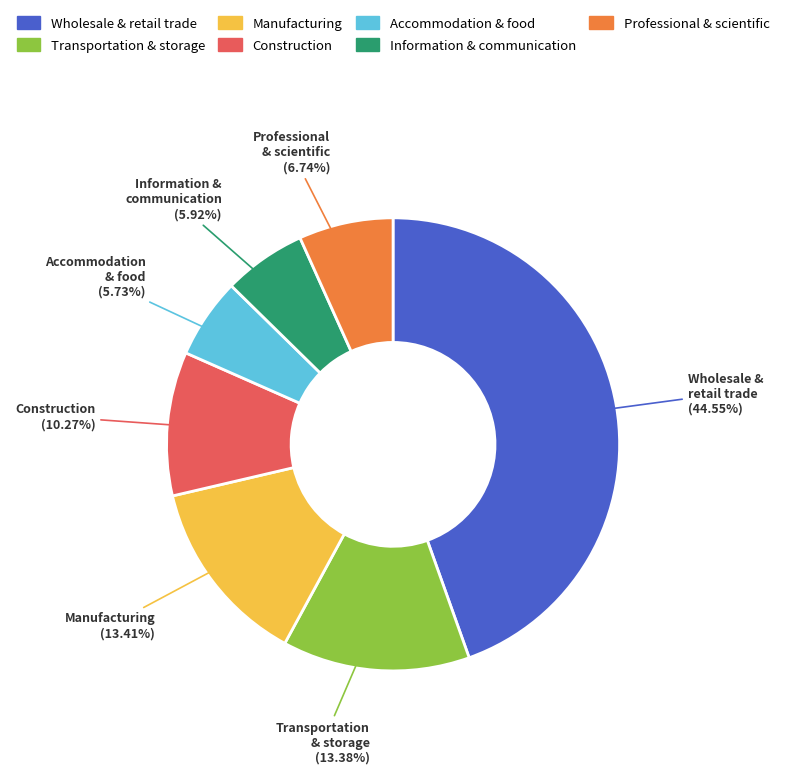

To the nearest percent, what is the difference between the Accommodation & food and Construction slice percentages?

5%